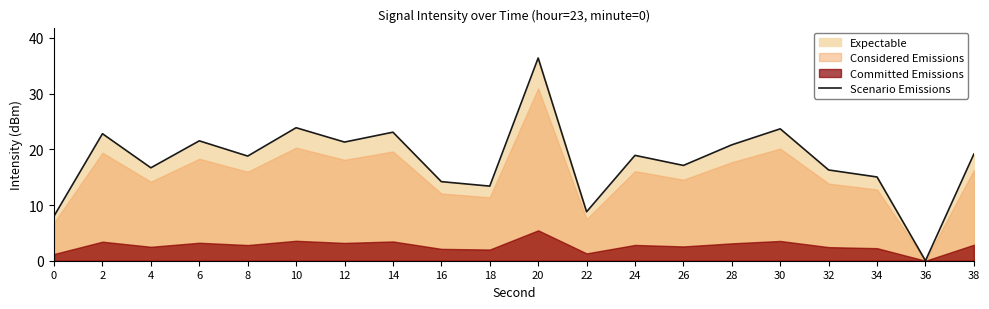

Reading right to left, list all the values displayed in this chart.

19.1	0.0	15.0	16.3	23.7	20.8	17.1	18.9	8.8	36.4	13.4	14.2	23.1	21.3	23.9	18.8	21.5	16.7	22.8	8.0